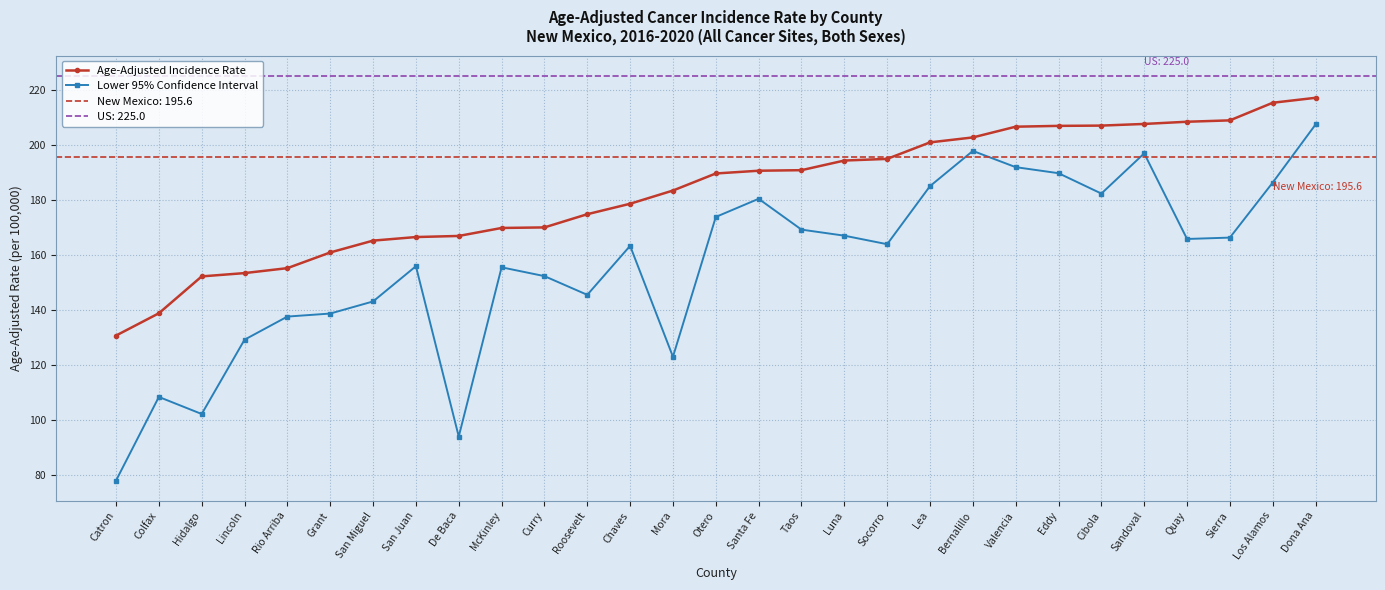

Which label corresponds to the largest value in the chart?

Dona Ana